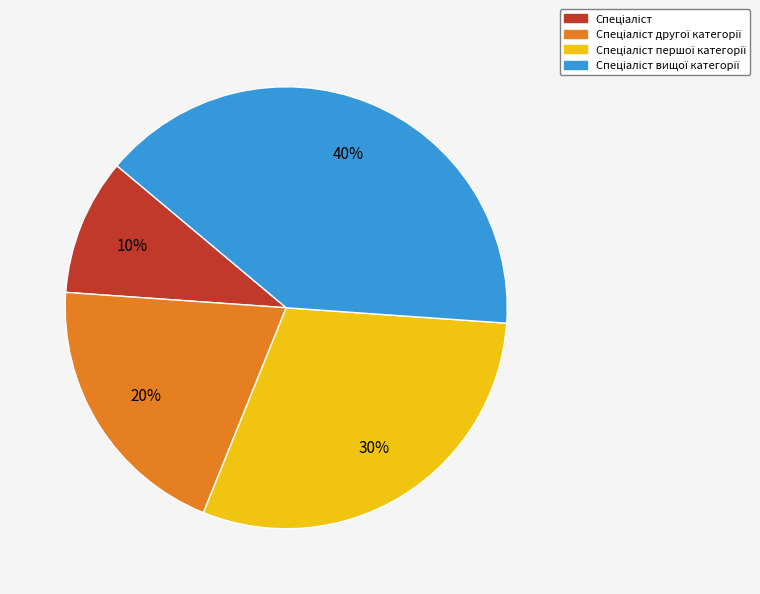

How many segments does this pie chart have?

4